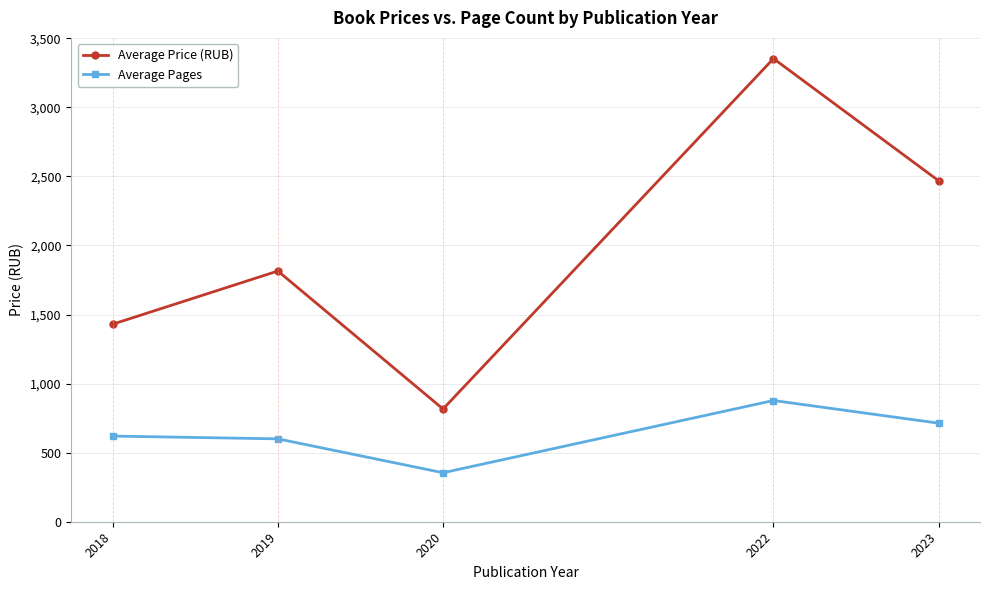

At how many categories does at least one series exceed 2563?

1